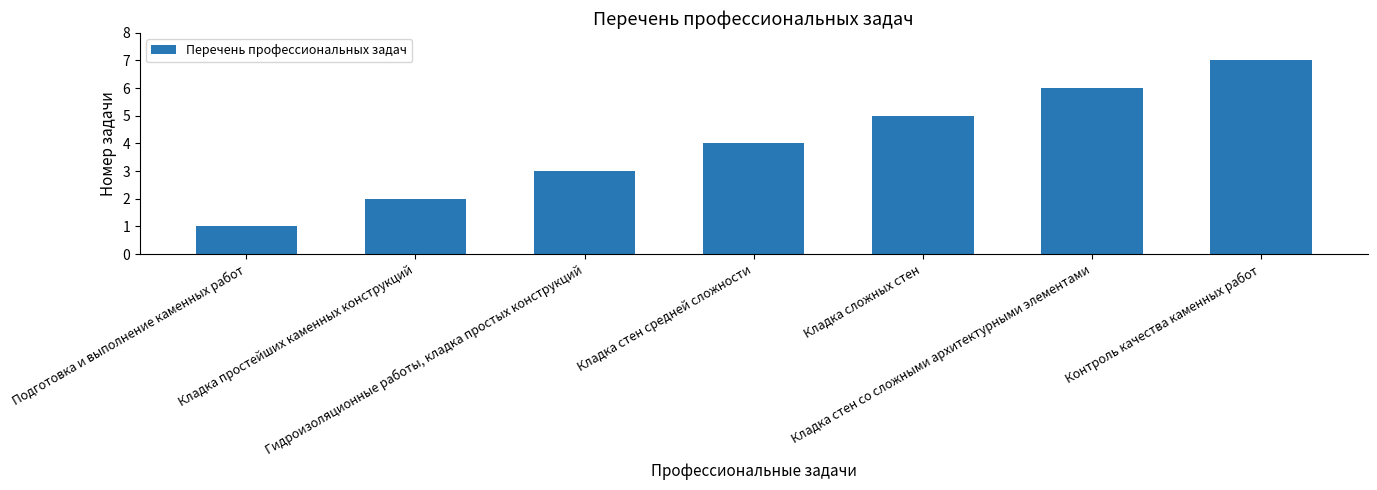

Between Подготовка и выполнение каменных работ and Кладка простейших каменных конструкций, which is larger?

Кладка простейших каменных конструкций